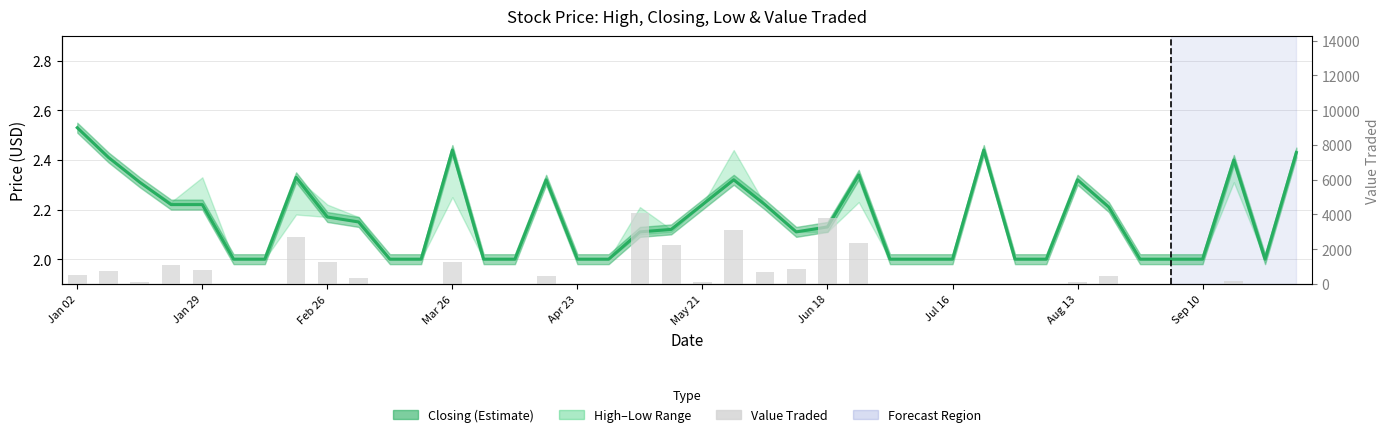

What is the lowest value of the Closing series?

2.0